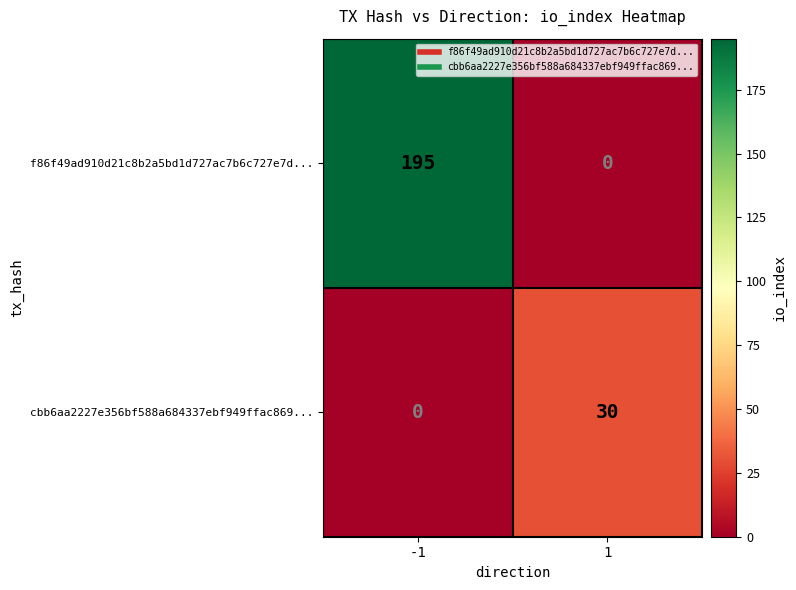

The cbb6aa2227e356bf588a684337ebf949ffac869... series shows 30 at 1. True or false?

True